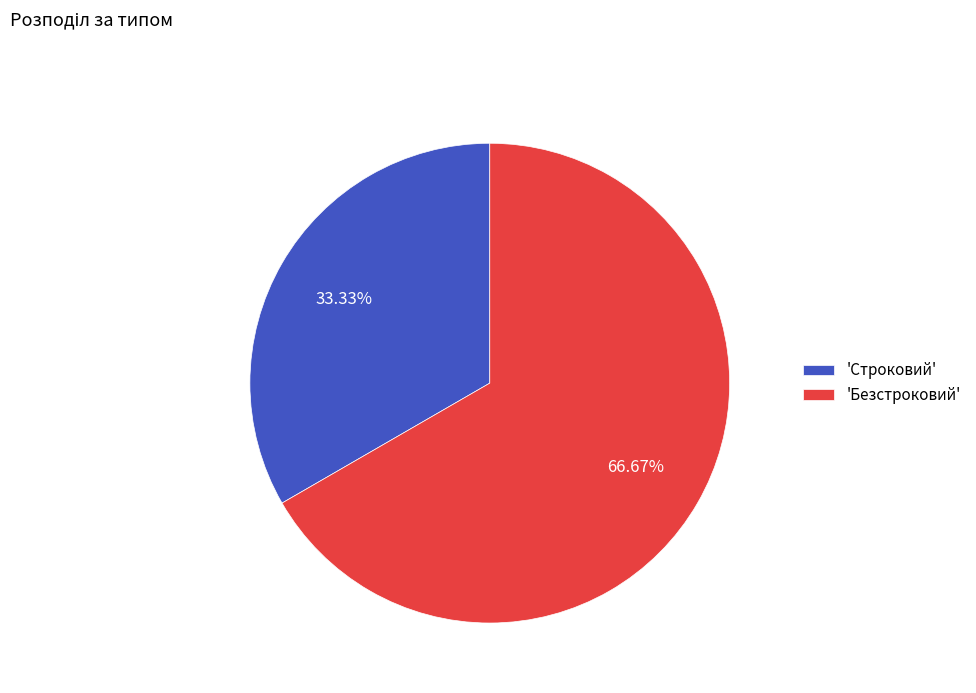

Count the number of slices in the pie.

2